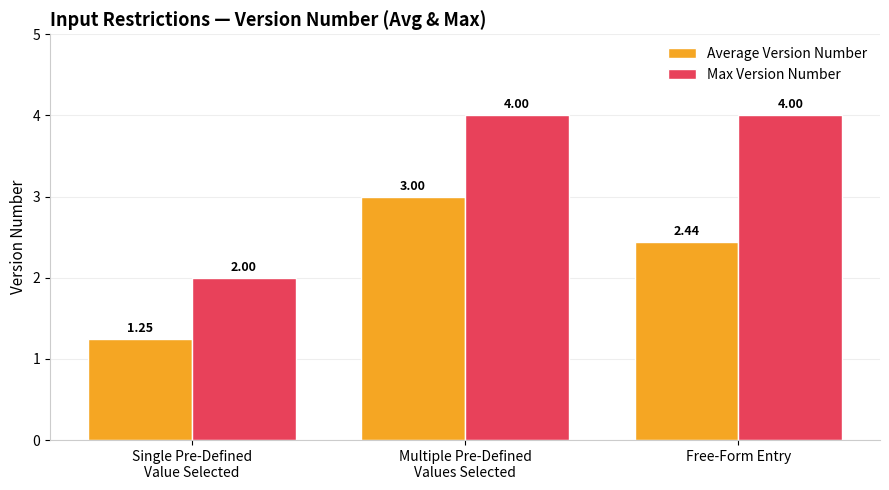

At which label is Max Version Number closest to 3?

Single Pre-Defined
Value Selected